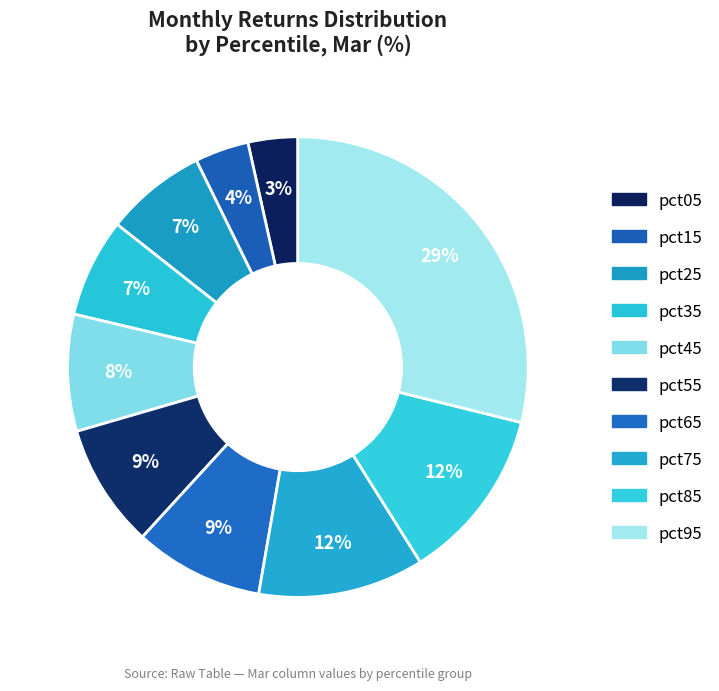

What percentage is NOT represented by pct55?

91.3%